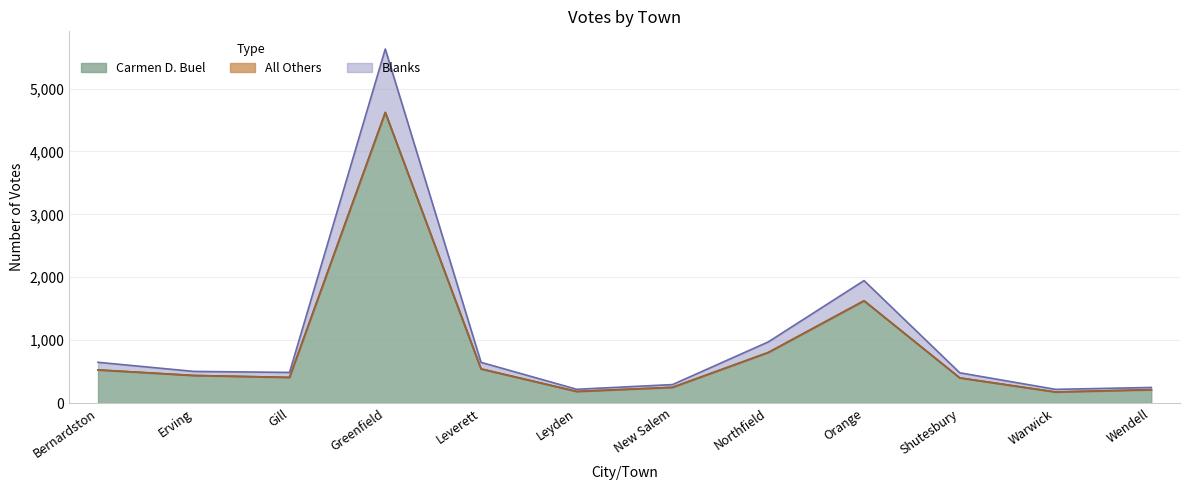

What position from the right is Gill?

10